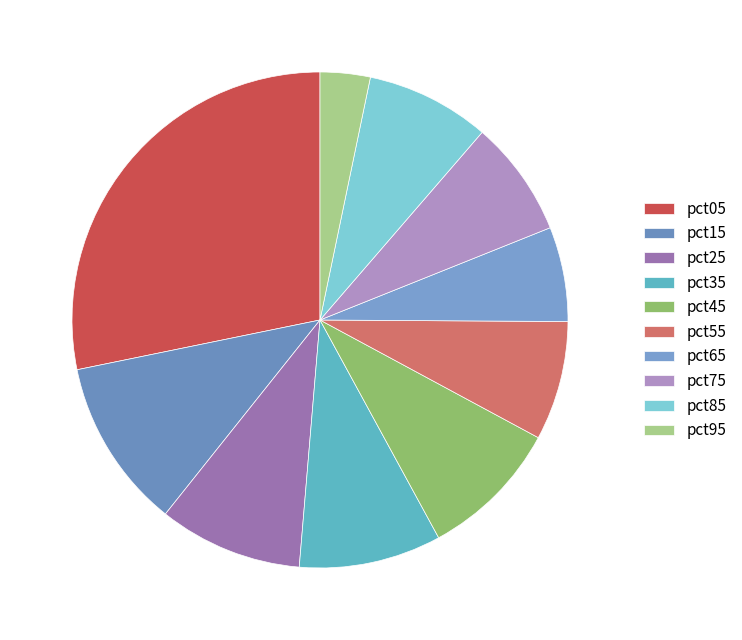

How many slices are in this pie chart?

10